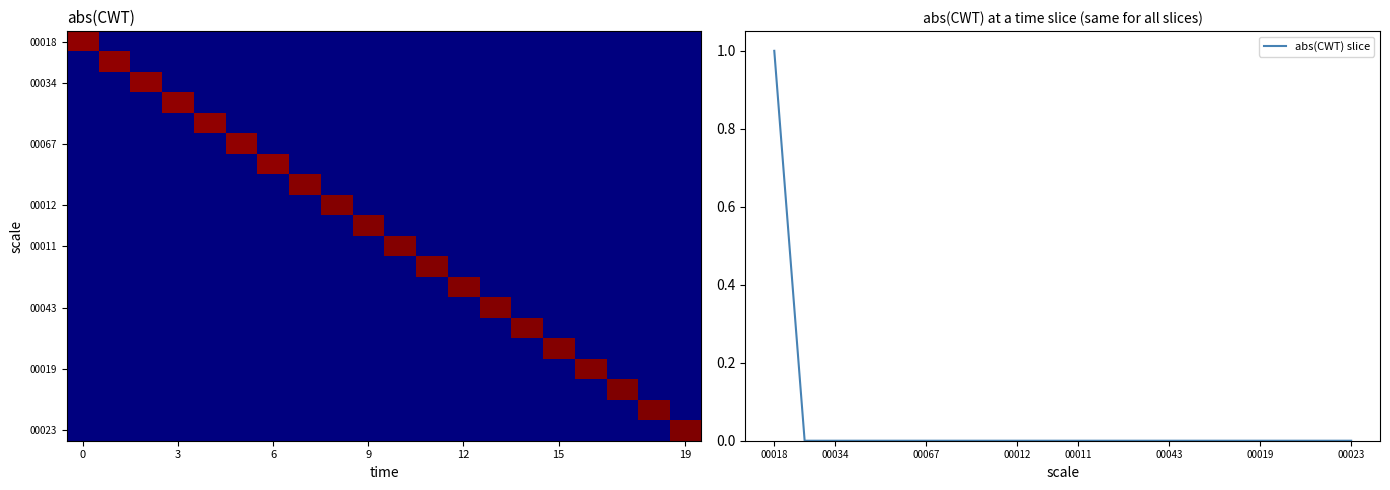

Is it true that abs(CWT) slice equals 0.0 at 00043?

True